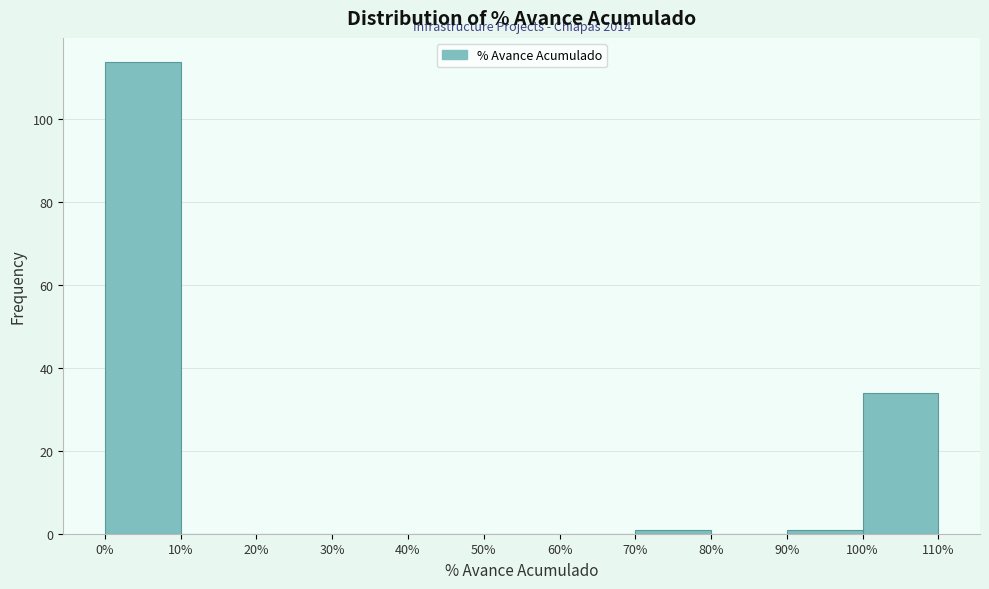

Over which range of the x-axis is the bar tallest?

0% to 10%